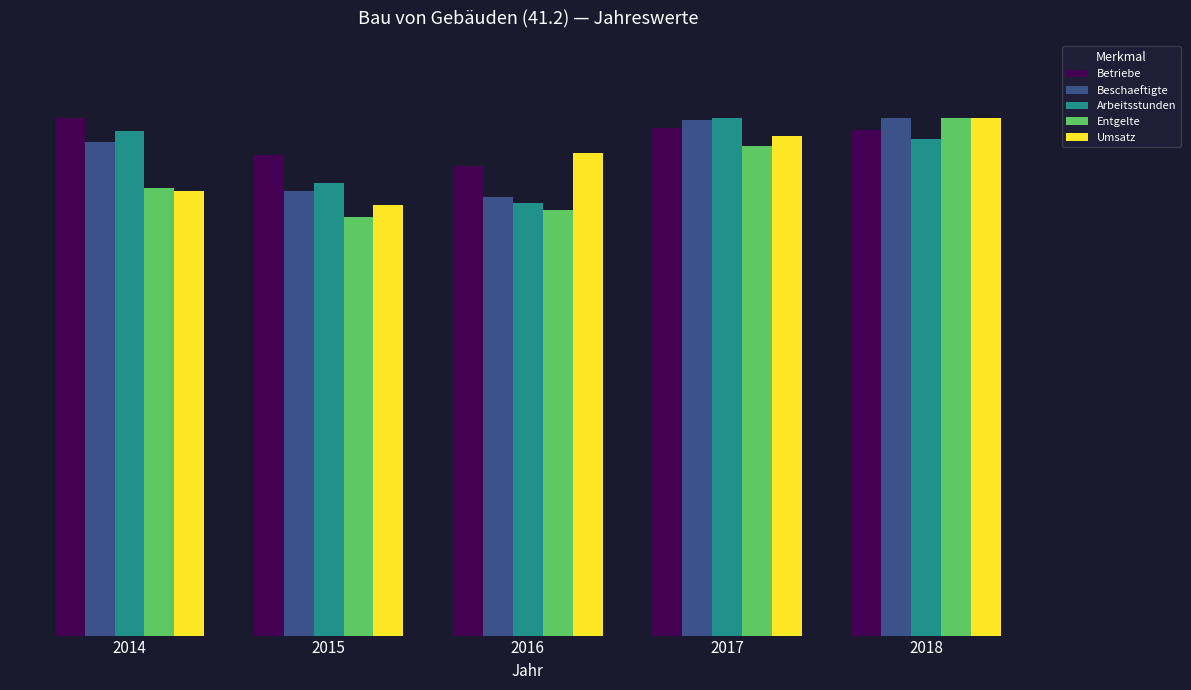

Is the value of Arbeitsstunden at 2016 greater than the value of Entgelte at 2018?

No